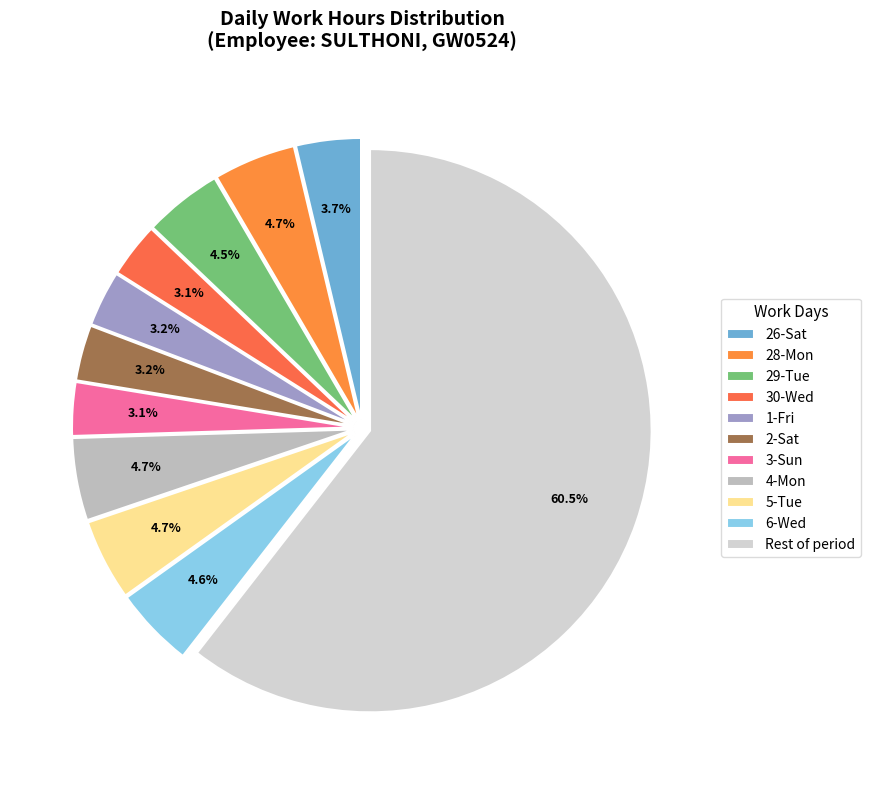

How many slices are in this pie chart?

11